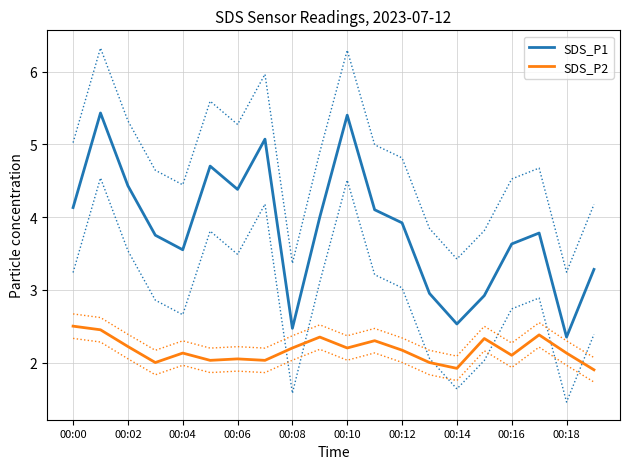

Reading right to left, transcribe all the data shown in this chart.

SDS_P1: 3.3	2.4	3.8	3.6	2.9	2.5	3.0	3.9	4.1	5.4	4.0	2.5	5.1	4.4	4.7	3.5	3.8	4.4	5.4	4.1
SDS_P2: 1.9	2.1	2.4	2.1	2.3	1.9	2.0	2.2	2.3	2.2	2.4	2.2	2.0	2.0	2.0	2.1	2.0	2.2	2.5	2.5